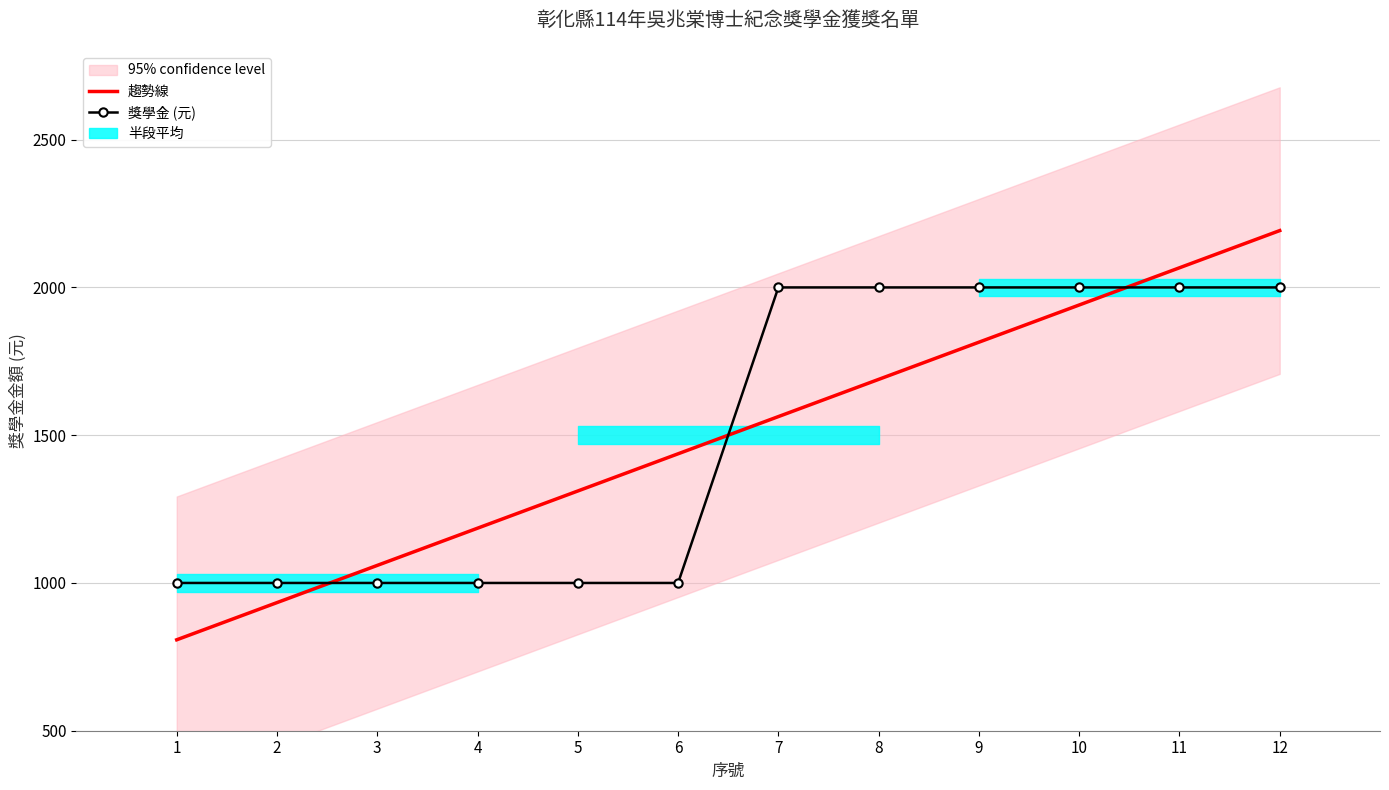

Reading right to left, what are all the values shown in this chart?

趨勢線: 12=2192.3	11=2066.4	10=1940.6	9=1814.7	8=1688.8	7=1562.9	6=1437.1	5=1311.2	4=1185.3	3=1059.4	2=933.6	1=807.7
獎學金 (元): 12=2000.0	11=2000.0	10=2000.0	9=2000.0	8=2000.0	7=2000.0	6=1000.0	5=1000.0	4=1000.0	3=1000.0	2=1000.0	1=1000.0